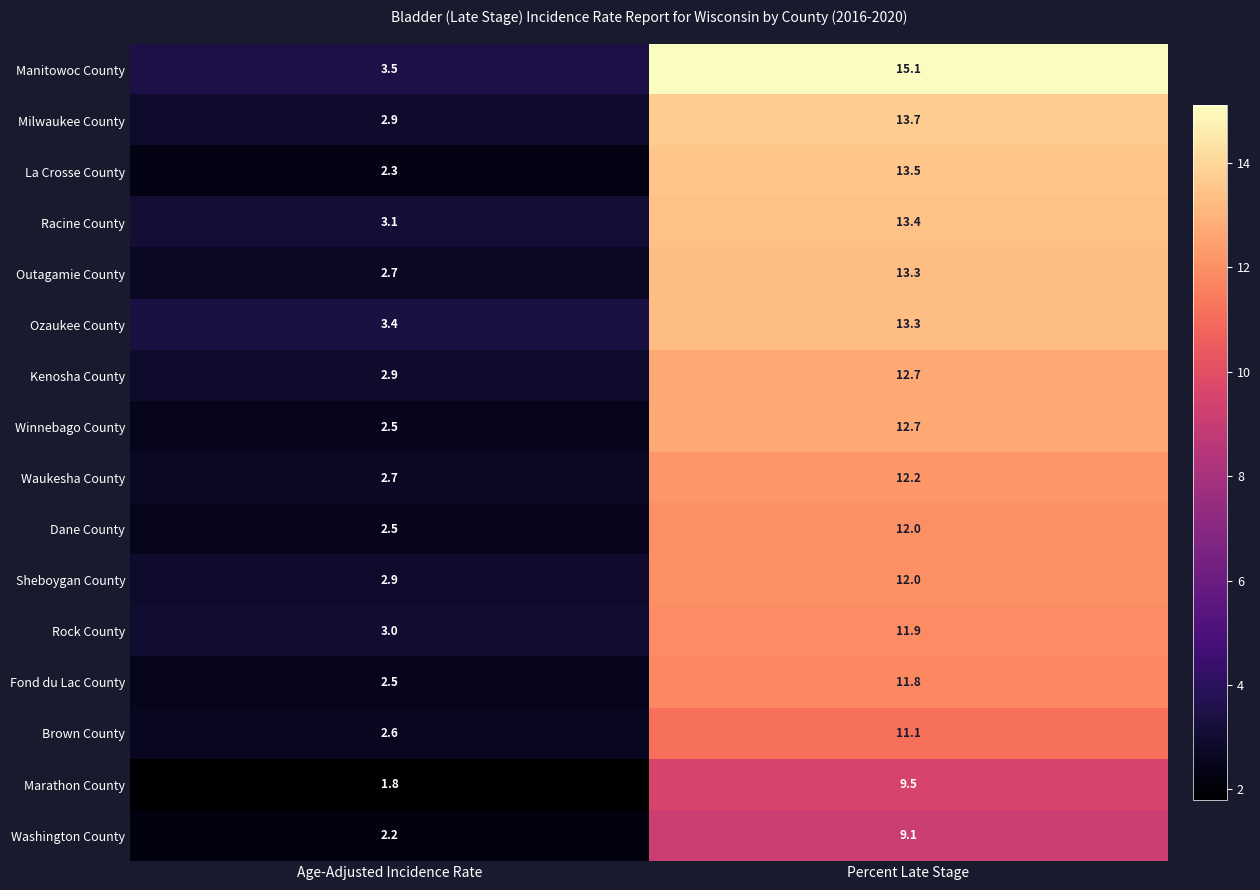

What value does the Racine County series have at Age-Adjusted Incidence Rate?

3.1